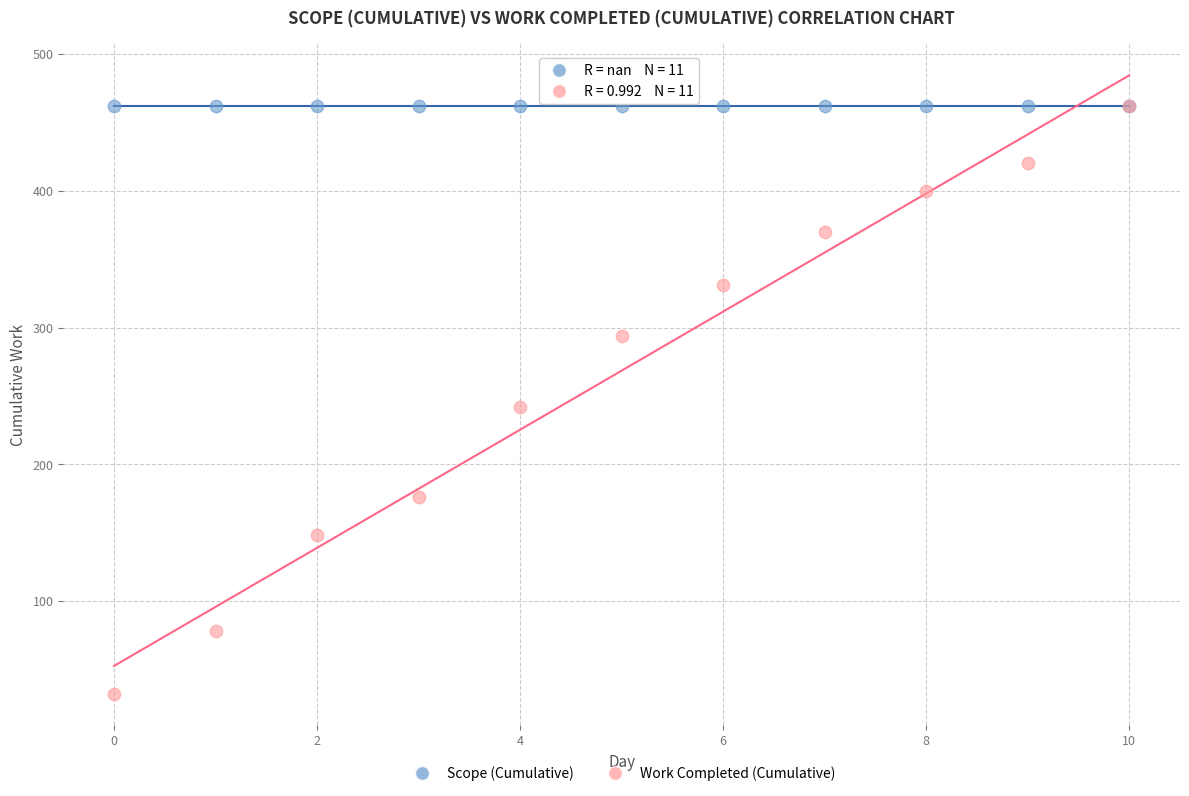

Across all series, what Y value is closest to 247?

242